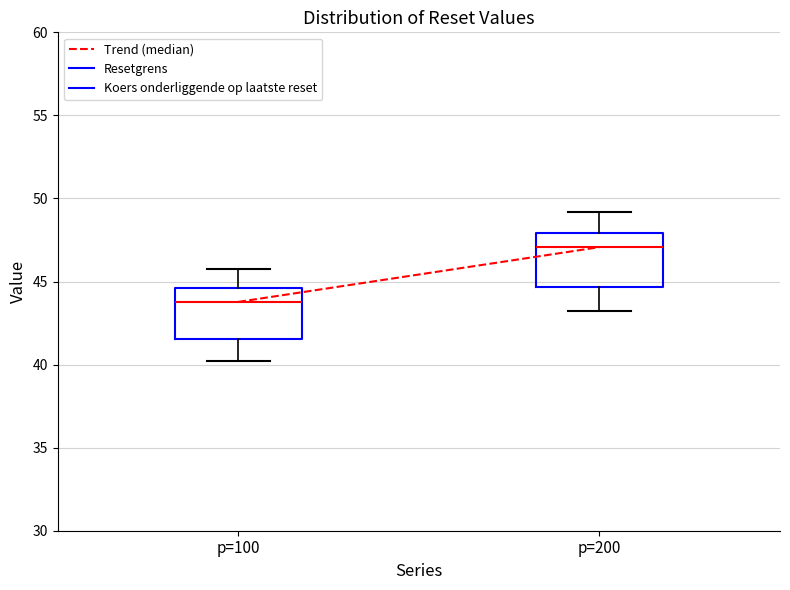

Which box's median line is the lowest?

p=100